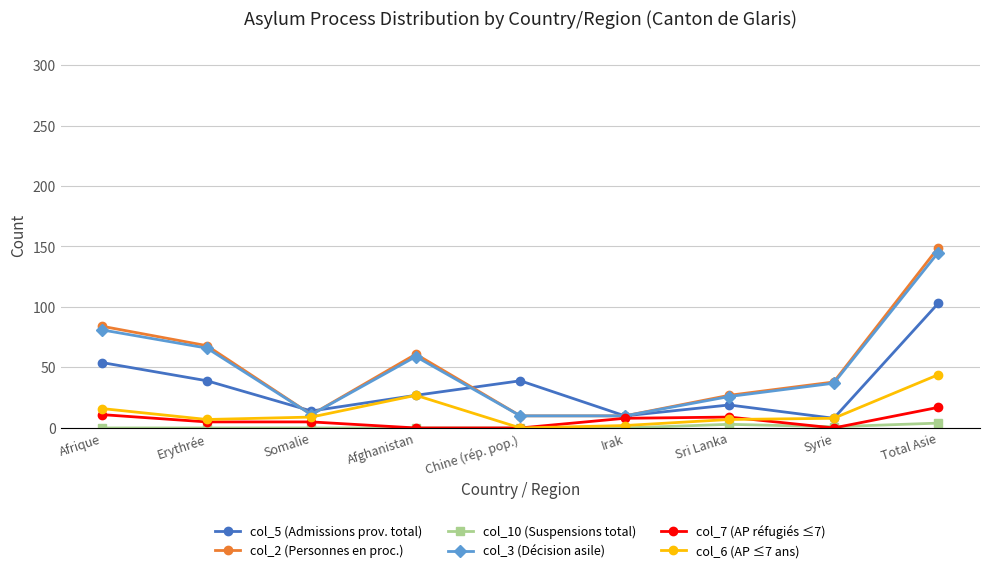

What is the sum of all col_6 (AP ≤7 ans) values?

120